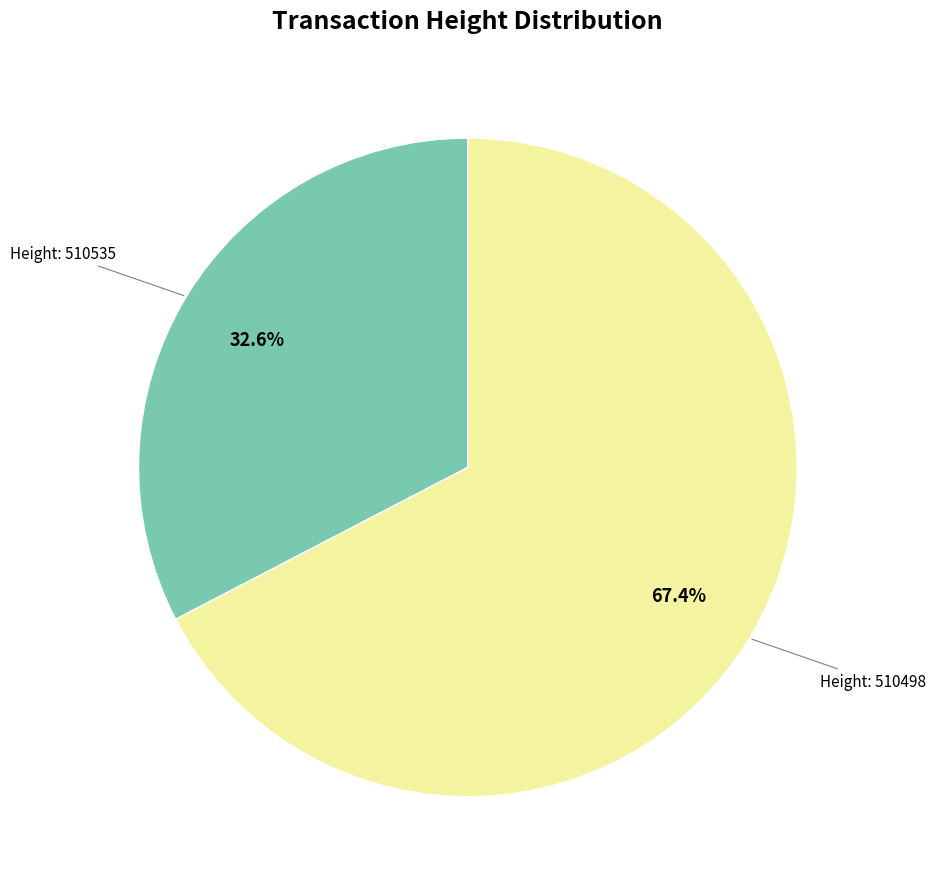

Is there a majority slice in this chart?

Yes